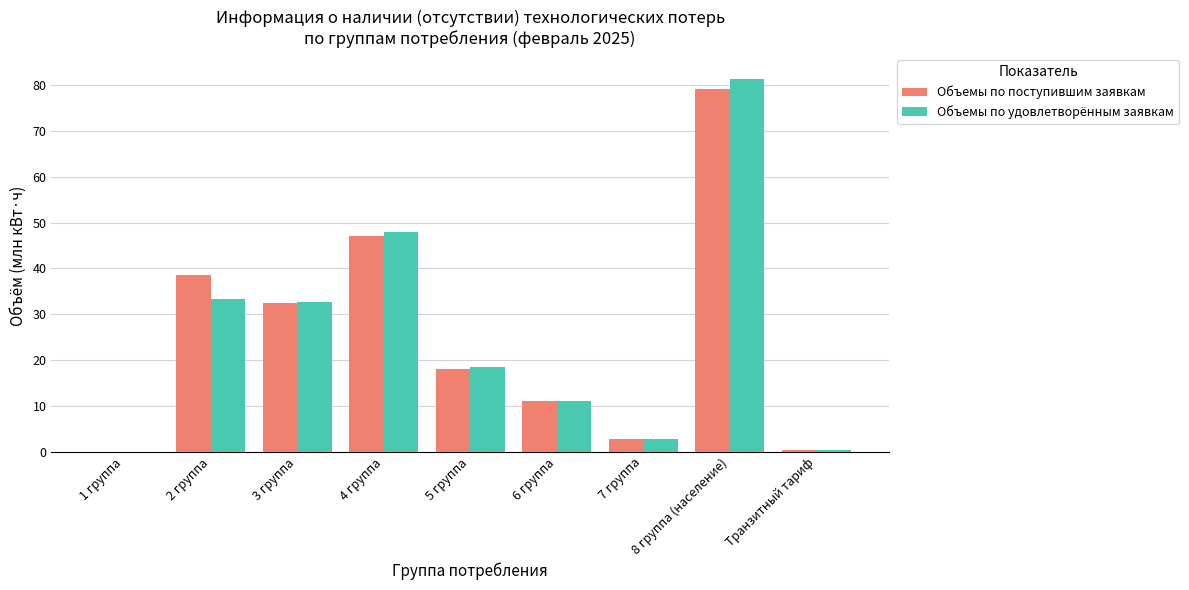

What is the sum of all Объемы по поступившим заявкам values?

229.5